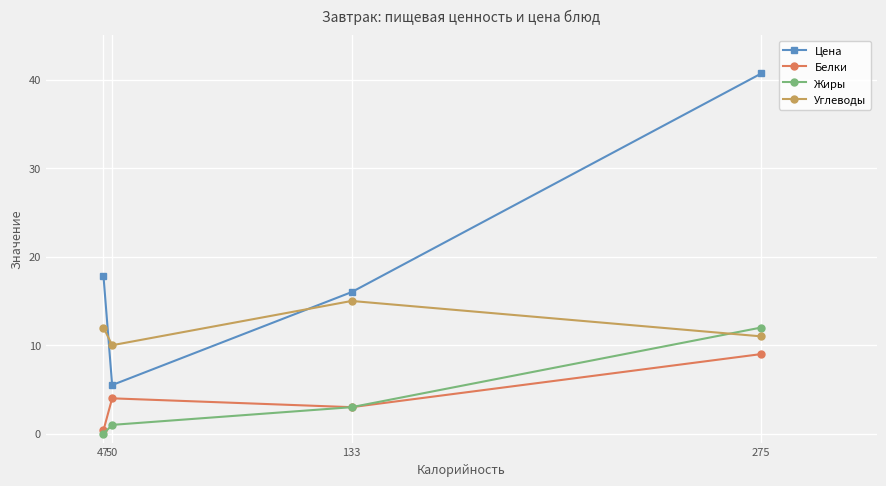

How many categories are shown in the chart?

4